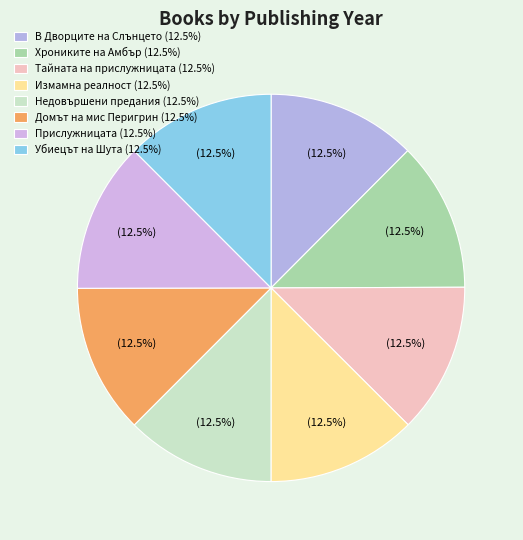

Do Тайната на прислужницата and В Дворците на Слънцето together represent more than half of the pie?

No